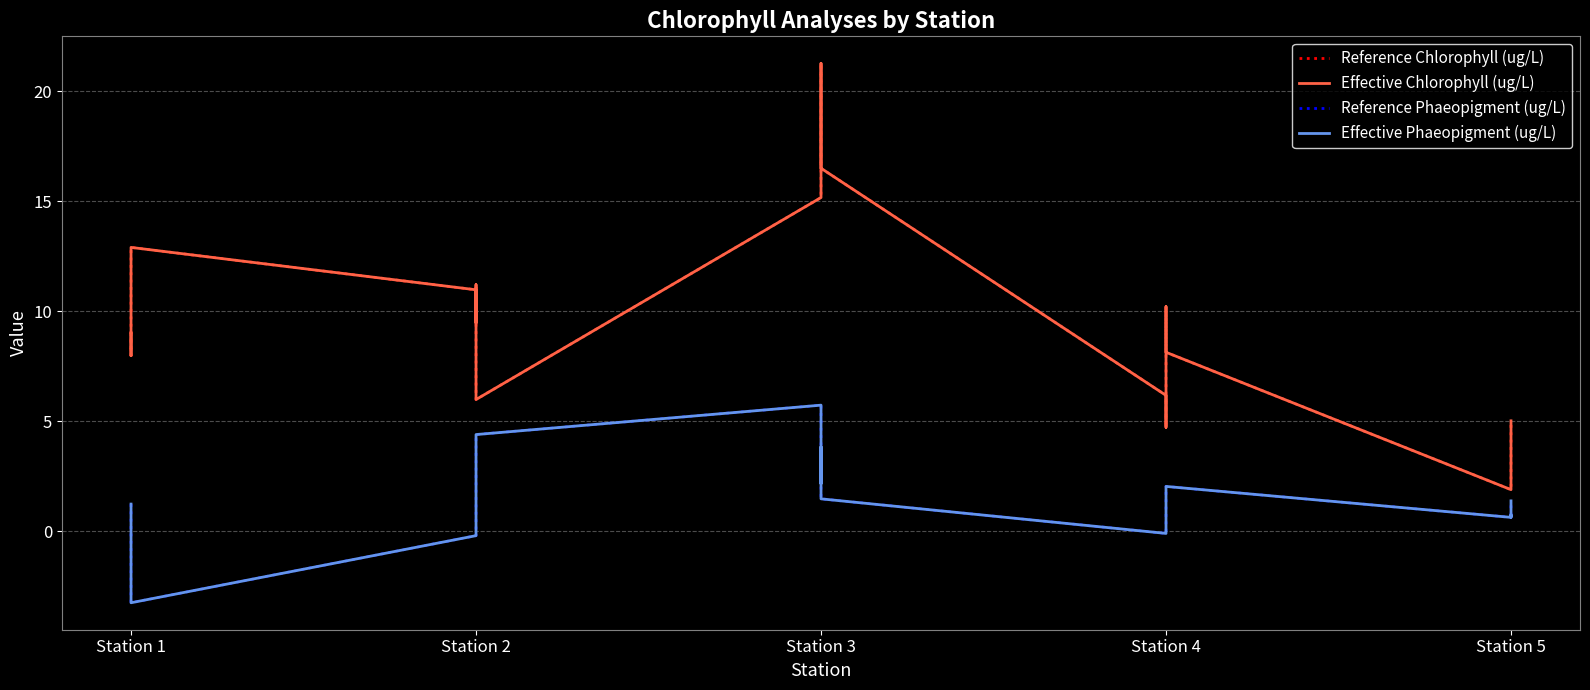

True or false: Effective Phaeopigment (ug/L) has more than 0 interior local peaks.

True